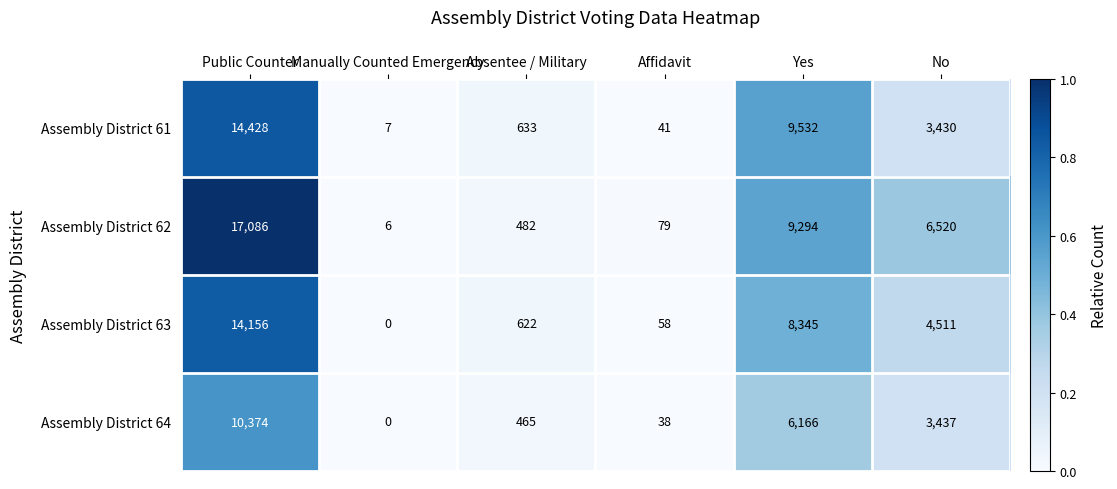

Where is Assembly District 64 nearest to the value 5187?

Yes